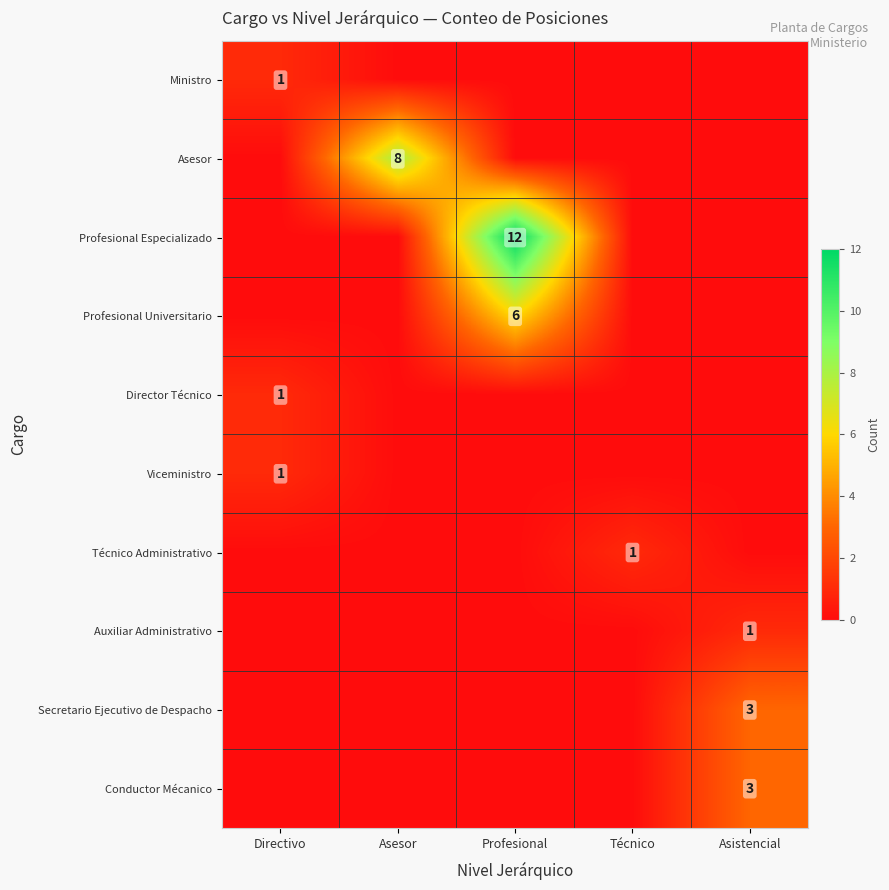

List the series in order of their peak value, lowest first.

Ministro, Director Técnico, Viceministro, Técnico Administrativo, Auxiliar Administrativo, Secretario Ejecutivo de Despacho, Conductor Mécanico, Profesional Universitario, Asesor, Profesional Especializado